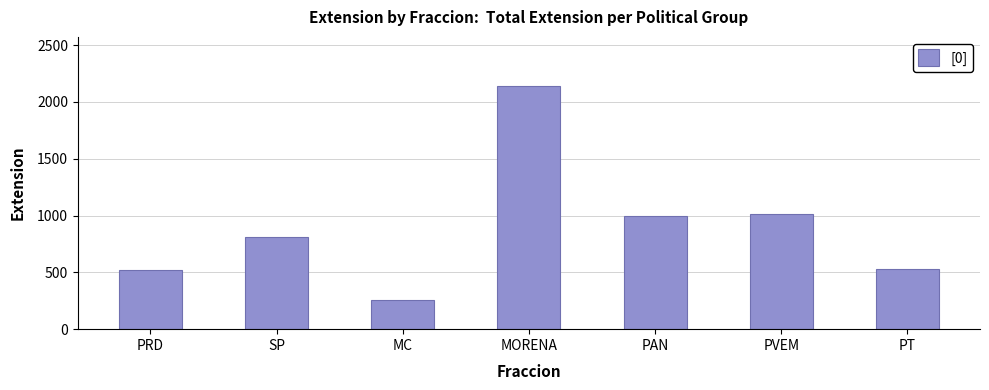

What is the sum of the values at PVEM and PAN?

2011